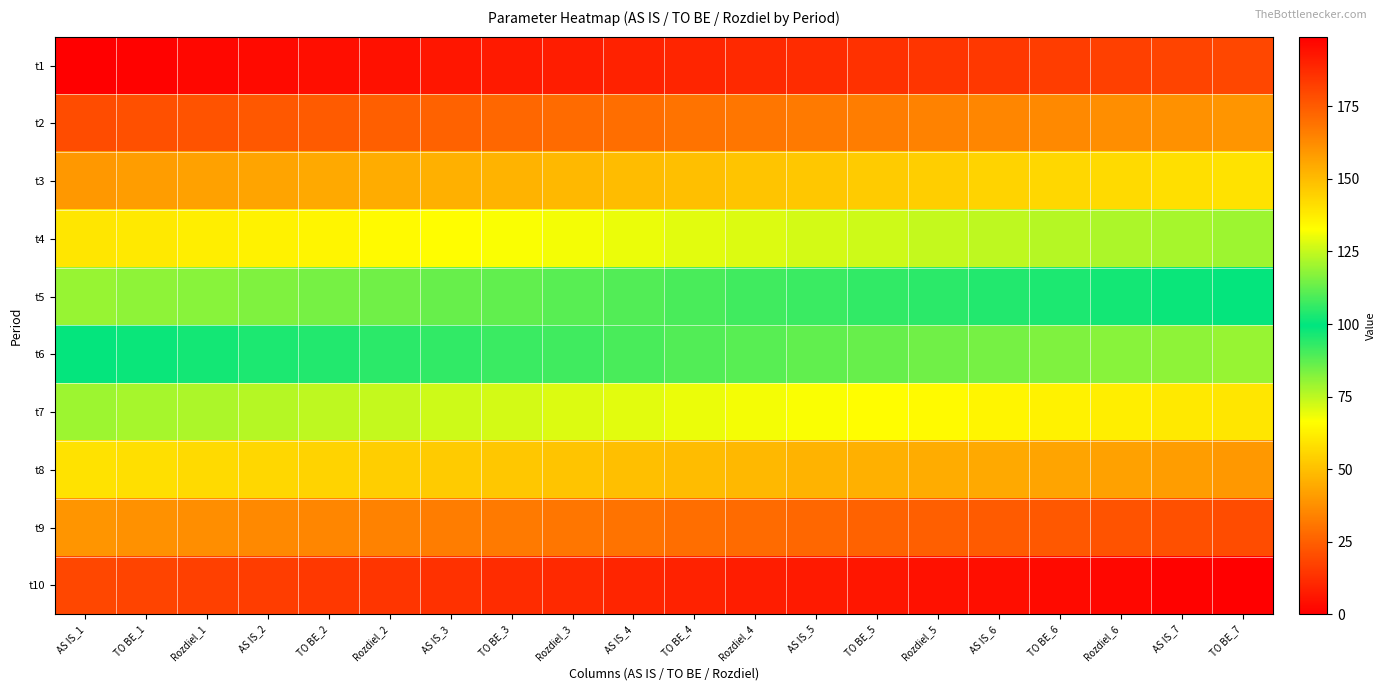

Reading left to right, transcribe all the data shown in this chart.

t1: AS IS_1=0	TO BE_1=1	Rozdiel_1=2	AS IS_2=3	TO BE_2=4	Rozdiel_2=5	AS IS_3=6	TO BE_3=7	Rozdiel_3=8	AS IS_4=9	TO BE_4=10	Rozdiel_4=11	AS IS_5=12	TO BE_5=13	Rozdiel_5=14	AS IS_6=15	TO BE_6=16	Rozdiel_6=17	AS IS_7=18	TO BE_7=19
t2: AS IS_1=20	TO BE_1=21	Rozdiel_1=22	AS IS_2=23	TO BE_2=24	Rozdiel_2=25	AS IS_3=26	TO BE_3=27	Rozdiel_3=28	AS IS_4=29	TO BE_4=30	Rozdiel_4=31	AS IS_5=32	TO BE_5=33	Rozdiel_5=34	AS IS_6=35	TO BE_6=36	Rozdiel_6=37	AS IS_7=38	TO BE_7=39
t3: AS IS_1=40	TO BE_1=41	Rozdiel_1=42	AS IS_2=43	TO BE_2=44	Rozdiel_2=45	AS IS_3=46	TO BE_3=47	Rozdiel_3=48	AS IS_4=49	TO BE_4=50	Rozdiel_4=51	AS IS_5=52	TO BE_5=53	Rozdiel_5=54	AS IS_6=55	TO BE_6=56	Rozdiel_6=57	AS IS_7=58	TO BE_7=59
t4: AS IS_1=60	TO BE_1=61	Rozdiel_1=62	AS IS_2=63	TO BE_2=64	Rozdiel_2=65	AS IS_3=66	TO BE_3=67	Rozdiel_3=68	AS IS_4=69	TO BE_4=70	Rozdiel_4=71	AS IS_5=72	TO BE_5=73	Rozdiel_5=74	AS IS_6=75	TO BE_6=76	Rozdiel_6=77	AS IS_7=78	TO BE_7=79
t5: AS IS_1=80	TO BE_1=81	Rozdiel_1=82	AS IS_2=83	TO BE_2=84	Rozdiel_2=85	AS IS_3=86	TO BE_3=87	Rozdiel_3=88	AS IS_4=89	TO BE_4=90	Rozdiel_4=91	AS IS_5=92	TO BE_5=93	Rozdiel_5=94	AS IS_6=95	TO BE_6=96	Rozdiel_6=97	AS IS_7=98	TO BE_7=99
t6: AS IS_1=100	TO BE_1=101	Rozdiel_1=102	AS IS_2=103	TO BE_2=104	Rozdiel_2=105	AS IS_3=106	TO BE_3=107	Rozdiel_3=108	AS IS_4=109	TO BE_4=110	Rozdiel_4=111	AS IS_5=112	TO BE_5=113	Rozdiel_5=114	AS IS_6=115	TO BE_6=116	Rozdiel_6=117	AS IS_7=118	TO BE_7=119
t7: AS IS_1=120	TO BE_1=121	Rozdiel_1=122	AS IS_2=123	TO BE_2=124	Rozdiel_2=125	AS IS_3=126	TO BE_3=127	Rozdiel_3=128	AS IS_4=129	TO BE_4=130	Rozdiel_4=131	AS IS_5=132	TO BE_5=133	Rozdiel_5=134	AS IS_6=135	TO BE_6=136	Rozdiel_6=137	AS IS_7=138	TO BE_7=139
t8: AS IS_1=140	TO BE_1=141	Rozdiel_1=142	AS IS_2=143	TO BE_2=144	Rozdiel_2=145	AS IS_3=146	TO BE_3=147	Rozdiel_3=148	AS IS_4=149	TO BE_4=150	Rozdiel_4=151	AS IS_5=152	TO BE_5=153	Rozdiel_5=154	AS IS_6=155	TO BE_6=156	Rozdiel_6=157	AS IS_7=158	TO BE_7=159
t9: AS IS_1=160	TO BE_1=161	Rozdiel_1=162	AS IS_2=163	TO BE_2=164	Rozdiel_2=165	AS IS_3=166	TO BE_3=167	Rozdiel_3=168	AS IS_4=169	TO BE_4=170	Rozdiel_4=171	AS IS_5=172	TO BE_5=173	Rozdiel_5=174	AS IS_6=175	TO BE_6=176	Rozdiel_6=177	AS IS_7=178	TO BE_7=179
t10: AS IS_1=180	TO BE_1=181	Rozdiel_1=182	AS IS_2=183	TO BE_2=184	Rozdiel_2=185	AS IS_3=186	TO BE_3=187	Rozdiel_3=188	AS IS_4=189	TO BE_4=190	Rozdiel_4=191	AS IS_5=192	TO BE_5=193	Rozdiel_5=194	AS IS_6=195	TO BE_6=196	Rozdiel_6=197	AS IS_7=198	TO BE_7=199